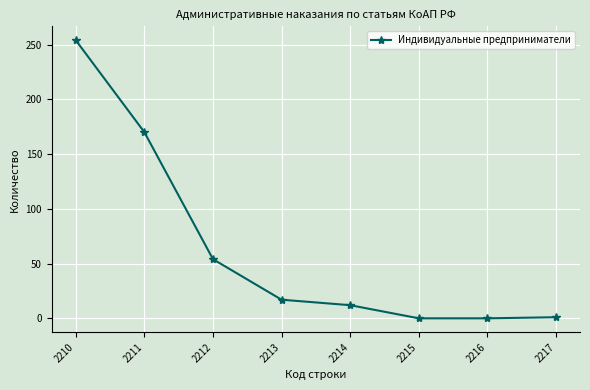

How many values are below 17?

4